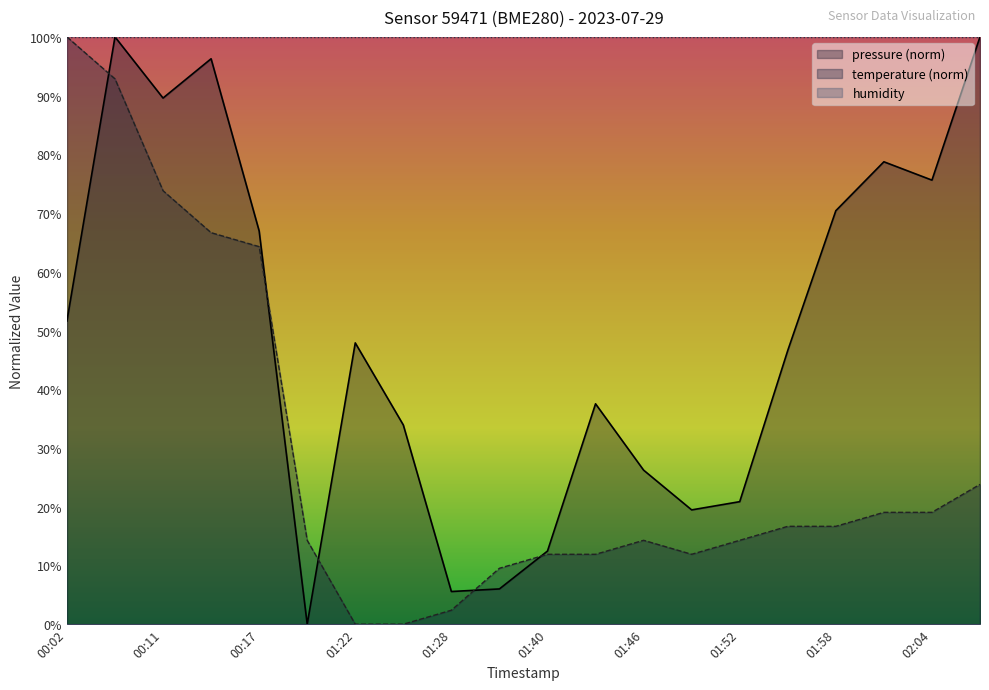

Reading left to right, list all the values displayed in this chart.

pressure: 51.6	100.0	89.6	96.3	67.0	0.0	47.9	33.9	5.6	6.0	12.5	37.5	26.2	19.5	20.9	46.6	70.4	78.7	75.6	100.0
temperature: 100.0	92.9	73.8	66.7	64.3	14.3	0.0	0.0	2.4	9.5	11.9	11.9	14.3	11.9	14.3	16.7	16.7	19.0	19.0	23.8